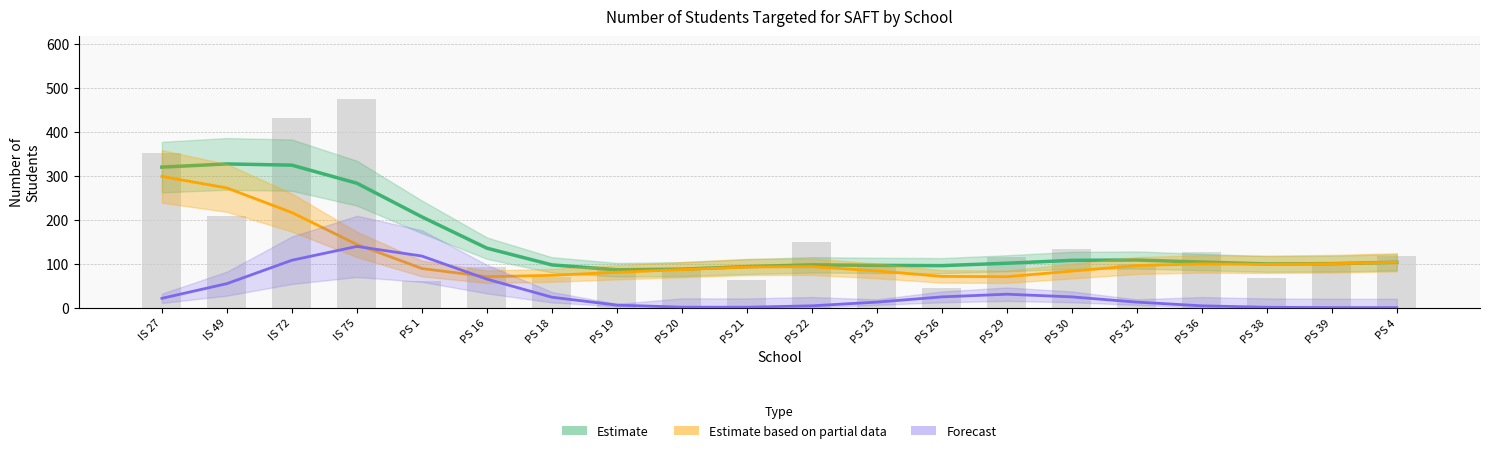

Reading left to right, what are all the values shown in this chart?

Estimate: IS 27=319.8	IS 49=327.0	IS 72=324.2	IS 75=283.1	PS 1=206.5	PS 16=135.3	PS 18=97.3	PS 19=86.2	PS 20=87.6	PS 21=93.4	PS 22=97.3	PS 23=96.2	PS 26=95.6	PS 29=101.0	PS 30=107.6	PS 32=108.4	PS 36=103.7	PS 38=99.5	PS 39=100.1	PS 4=103.2
Estimate based on partial data (PBT): IS 27=298.5	IS 49=272.3	IS 72=216.4	IS 75=143.8	PS 1=89.1	PS 16=70.4	PS 18=73.5	PS 19=80.4	PS 20=86.6	PS 21=92.4	PS 22=93.2	PS 23=83.6	PS 26=71.1	PS 29=70.4	PS 30=83.1	PS 32=95.8	PS 36=99.6	PS 38=98.6	PS 39=100.0	PS 4=103.2
Forecast (CBT): IS 27=21.2	IS 49=54.6	IS 72=107.9	IS 75=139.3	PS 1=117.4	PS 16=64.9	PS 18=23.8	PS 19=5.8	PS 20=1.1	PS 21=1.0	PS 22=4.1	PS 23=12.6	PS 26=24.5	PS 29=30.6	PS 30=24.5	PS 32=12.6	PS 36=4.1	PS 38=0.9	PS 39=0.1	PS 4=0.0